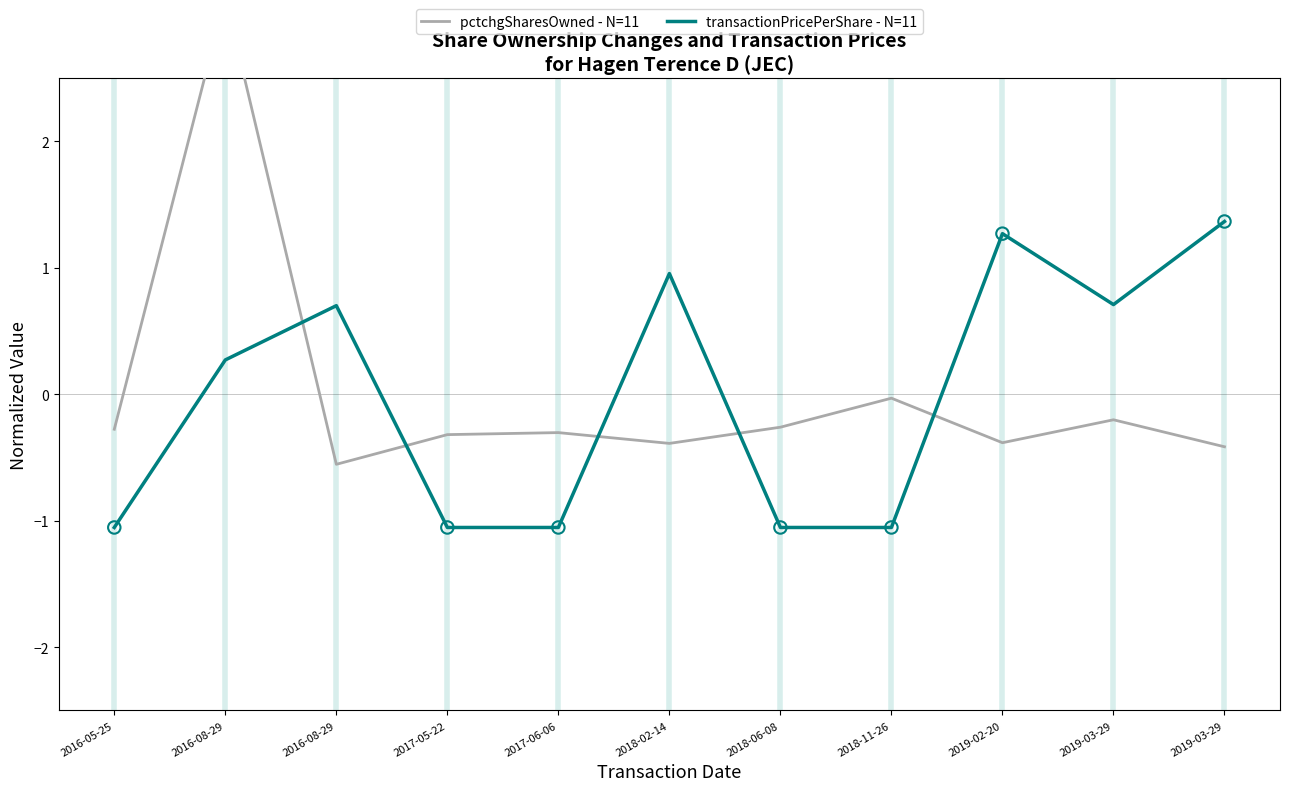

Which series contains the lowest Y value?

transactionPricePerShare - N=11